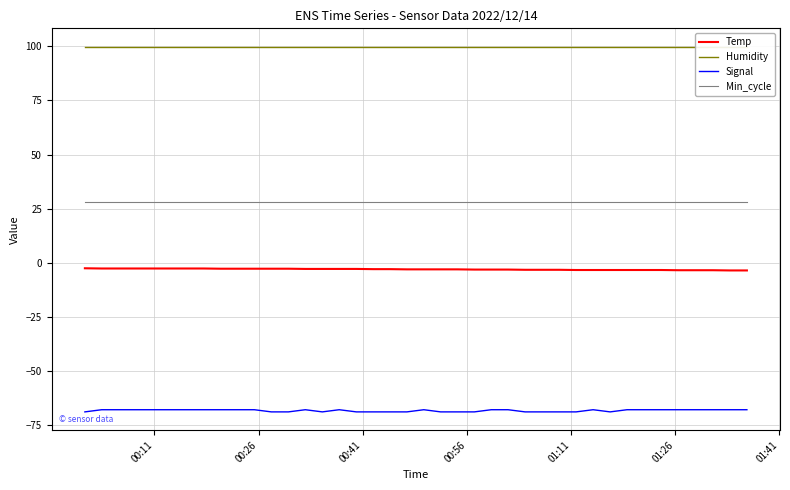

How many distinct data groups are displayed?

4